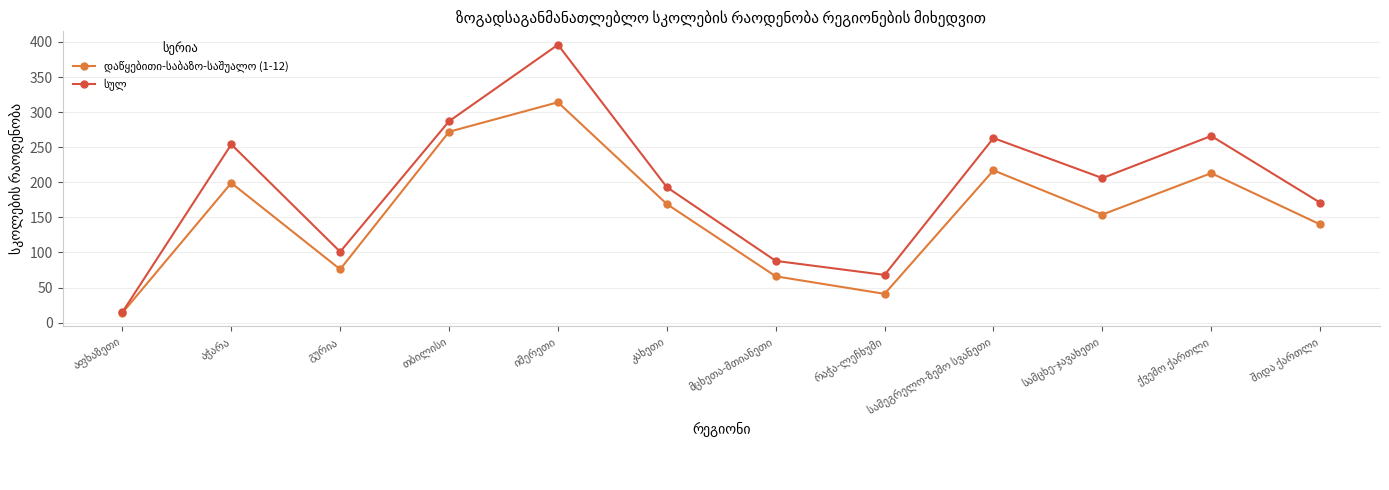

At how many categories does at least one series exceed 223?

5